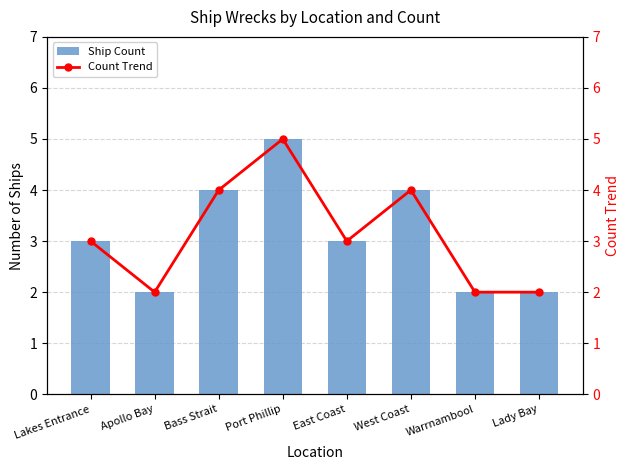

How many data points does each series have?

8